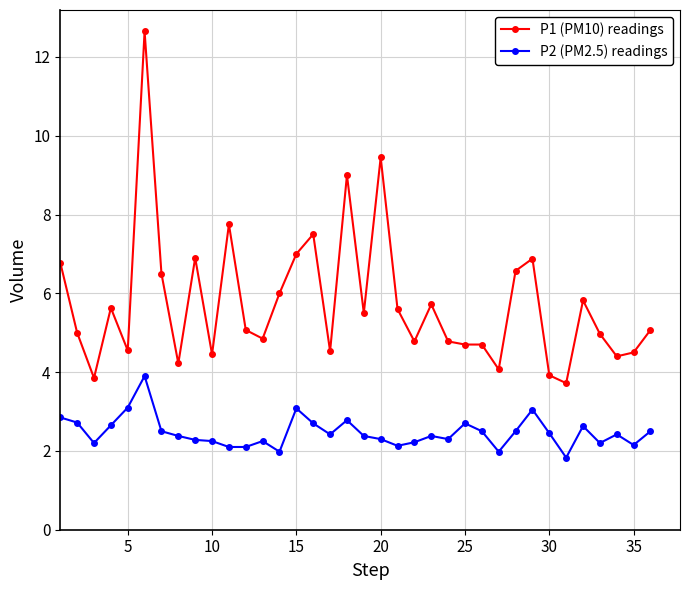

List the series in order of their overall mean, lowest first.

P2 (PM2.5) readings, P1 (PM10) readings